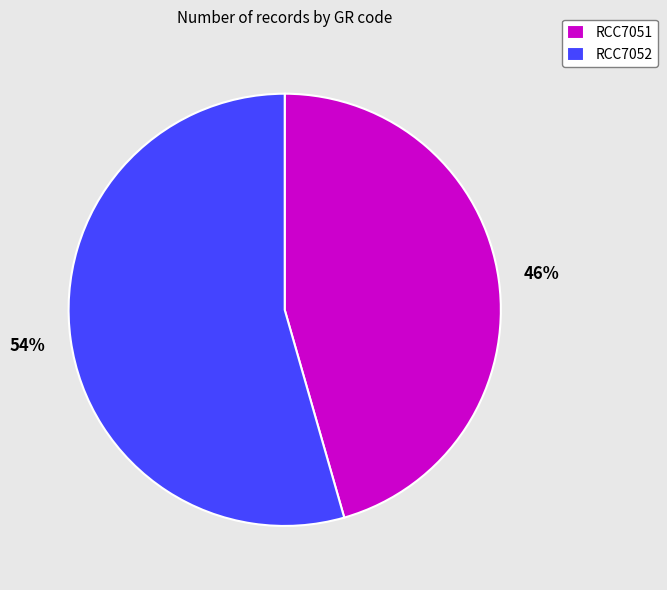

Which has a higher value, RCC7051 or RCC7052?

RCC7052